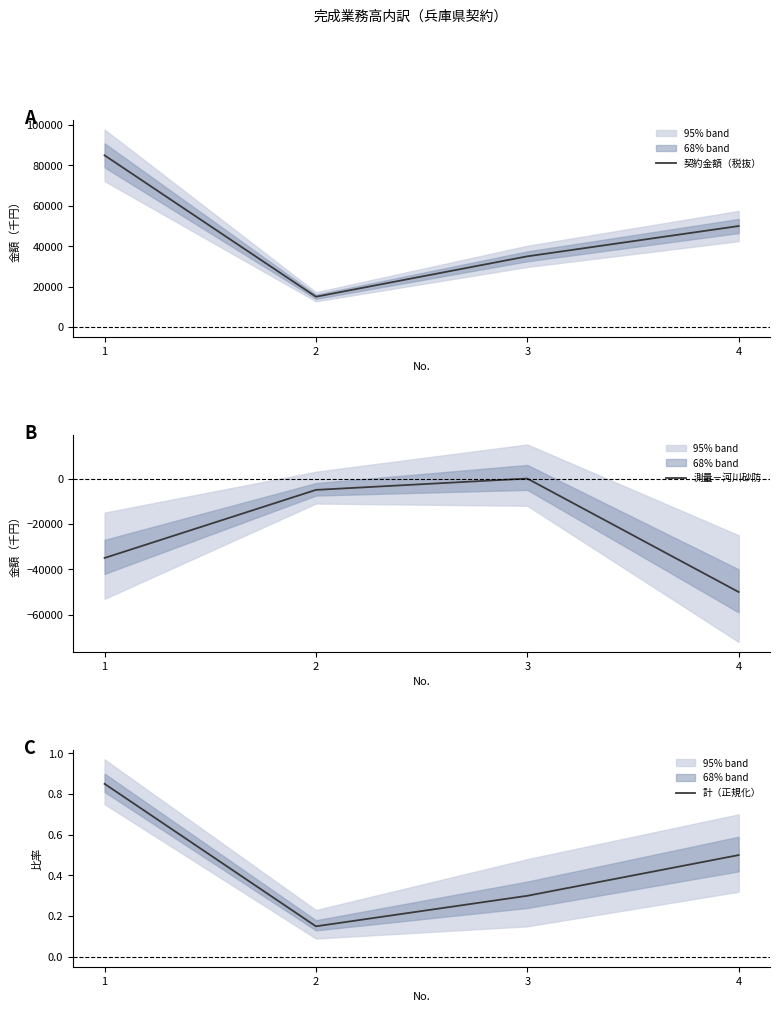

At which label is 計（正規化） closest to 0?

2